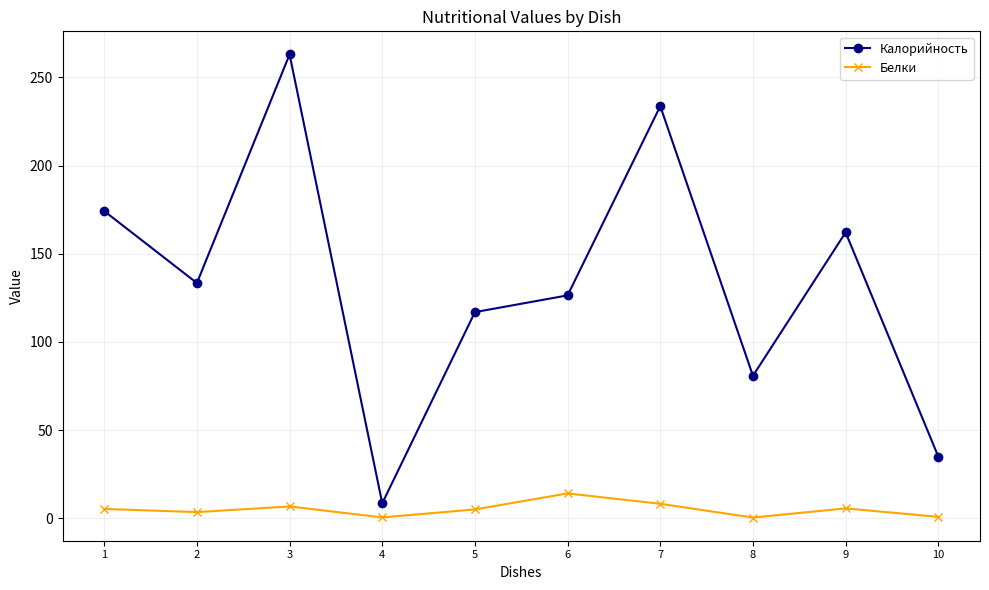

What is the minimum value for Калорийность?

8.5